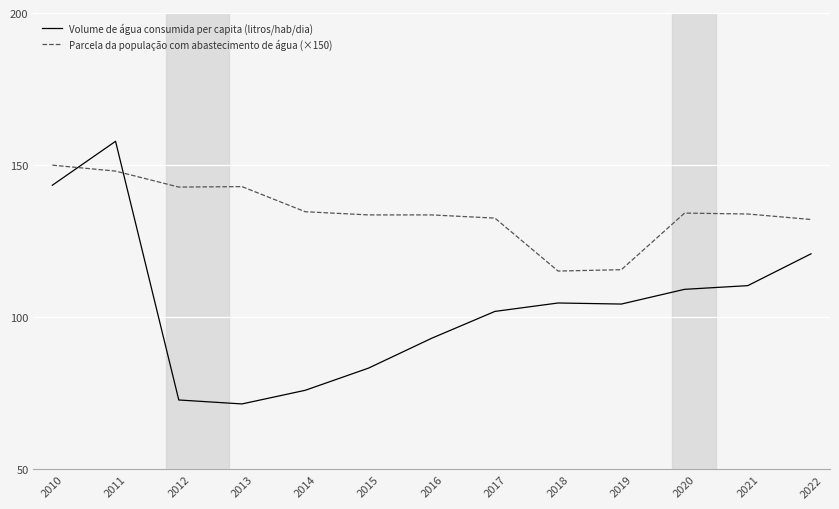

How many intersections are there between Volume de água consumida per capita (litros/hab/dia) and Parcela da população com abastecimento de água (×150)?

2